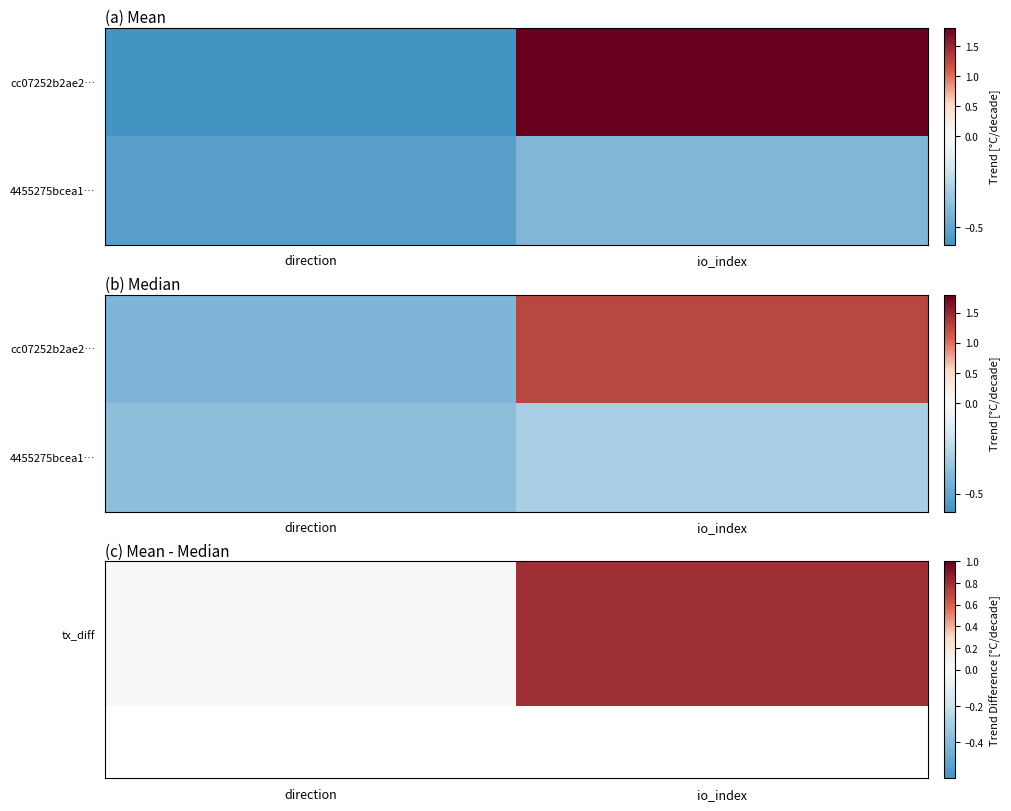

At which category is the sum across all series the highest?

io_index